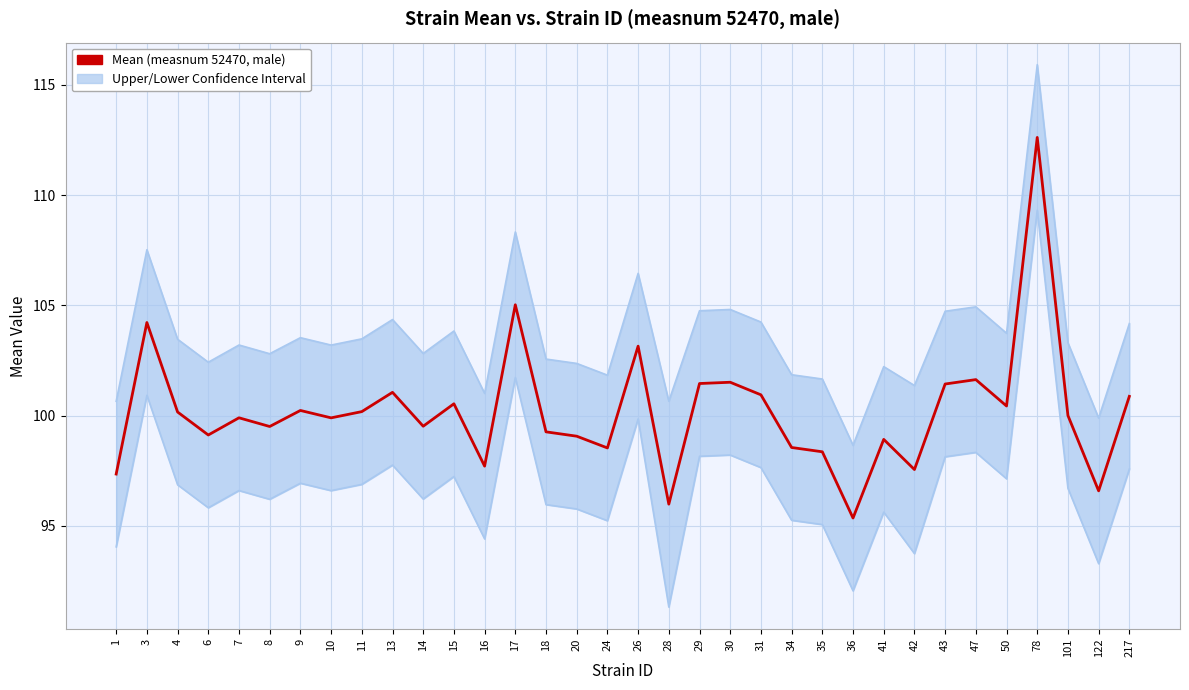

What is the maximum value shown in the chart?

115.9